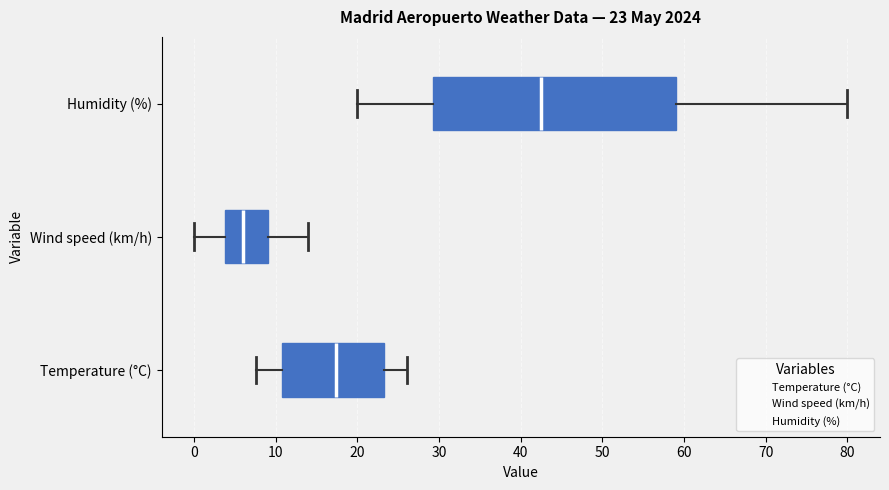

Comparing the boxes themselves (not the whiskers), which one is the widest?

Humidity (%)